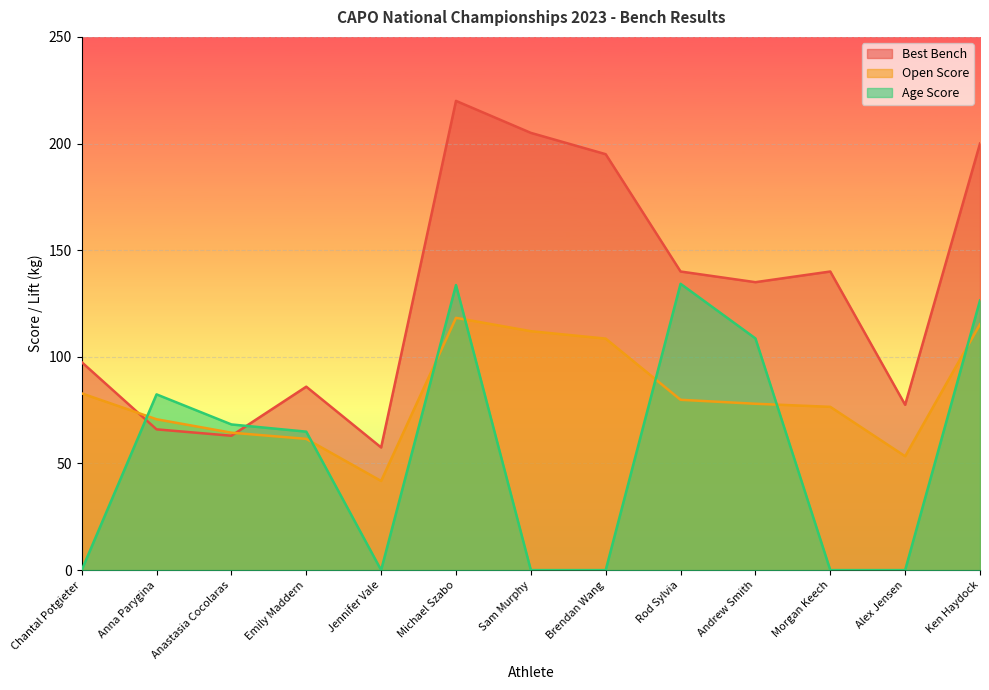

At which label is Age Score closest to 67?

Anastasia Cocolaras